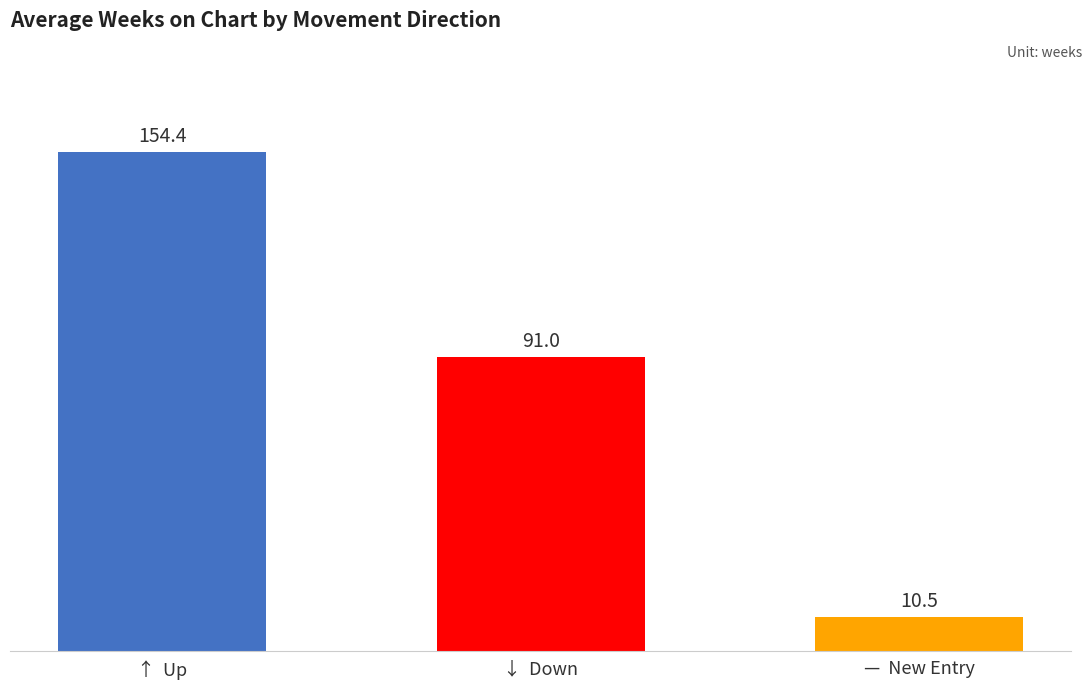

List the labels in order of value, largest first.

↑  Up, ↓  Down, —  New Entry